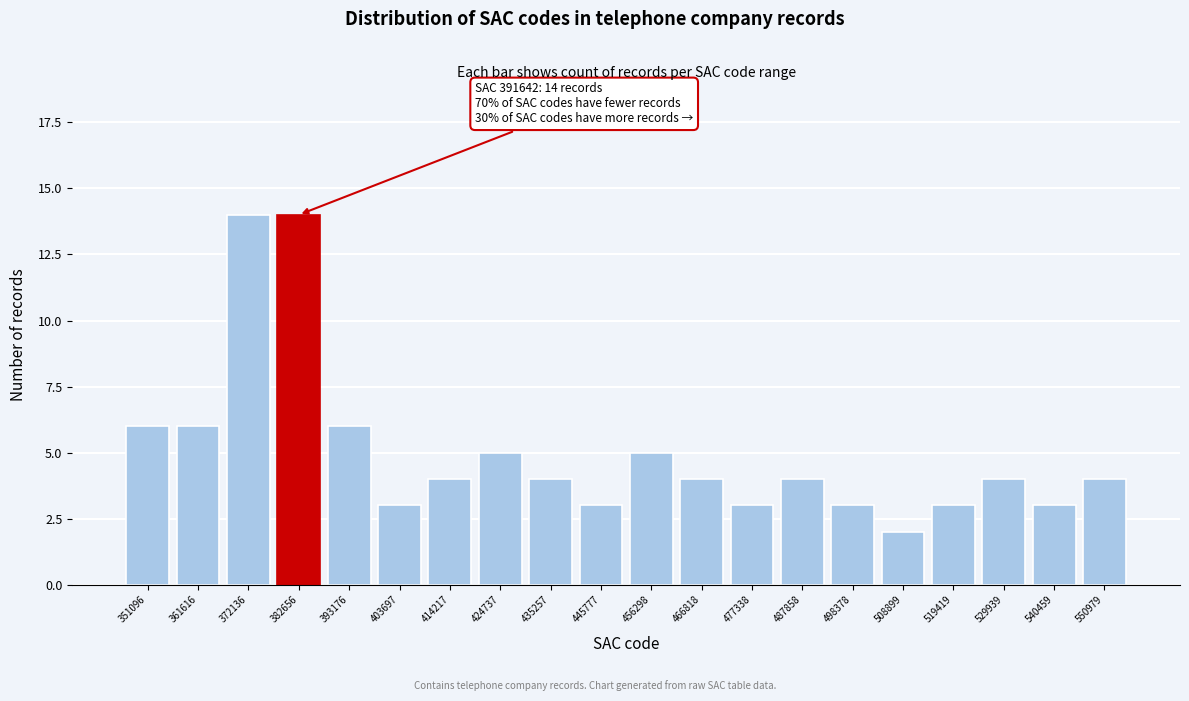

Reading left to right, transcribe all the data shown in this chart.

6	6	14	14	6	3	4	5	4	3	5	4	3	4	3	2	3	4	3	4